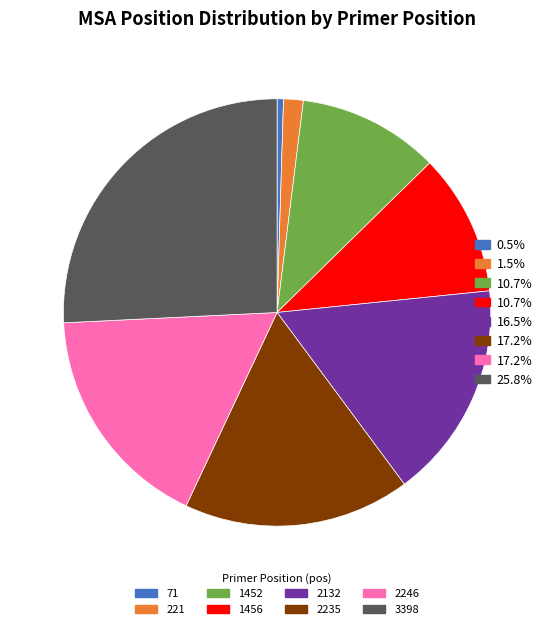

Is there a majority slice in this chart?

No